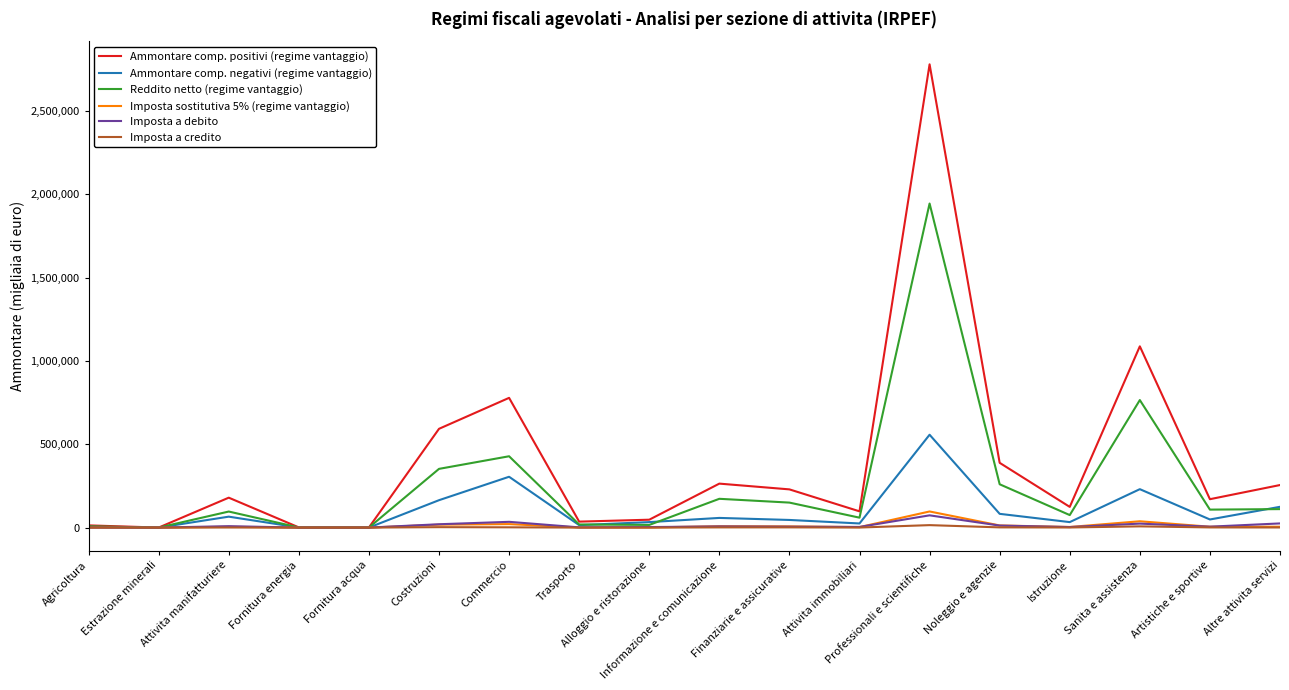

At which category is the sum across all series the highest?

Professionali e scientifiche